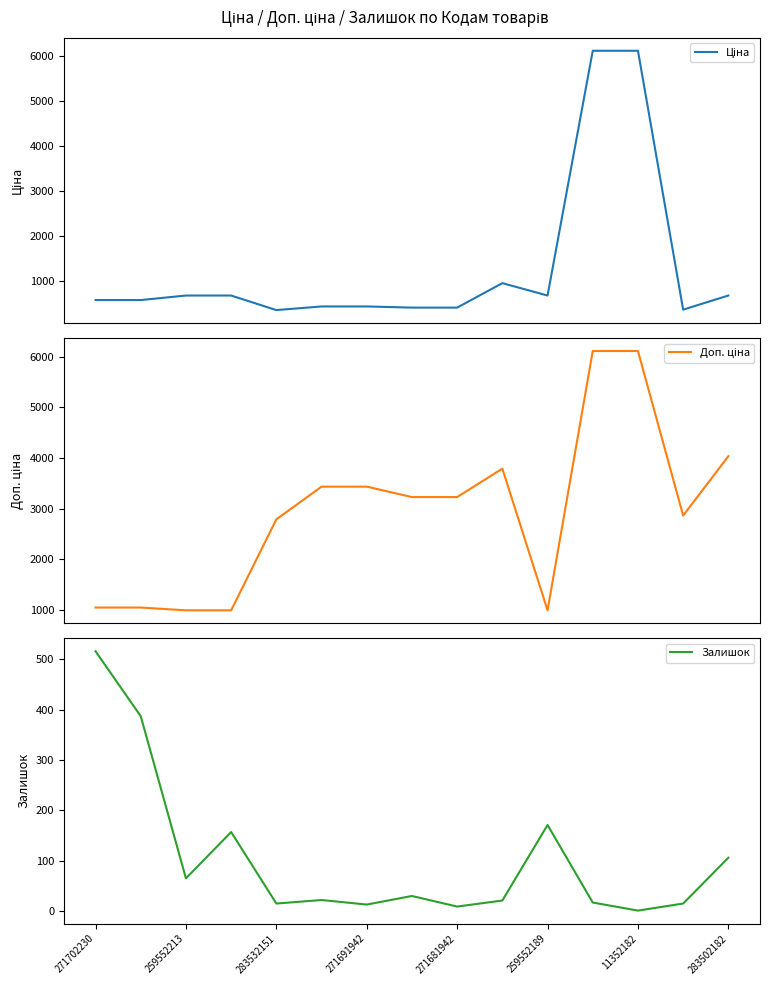

True or false: Залишок has a value of 163 at 283502182.

False